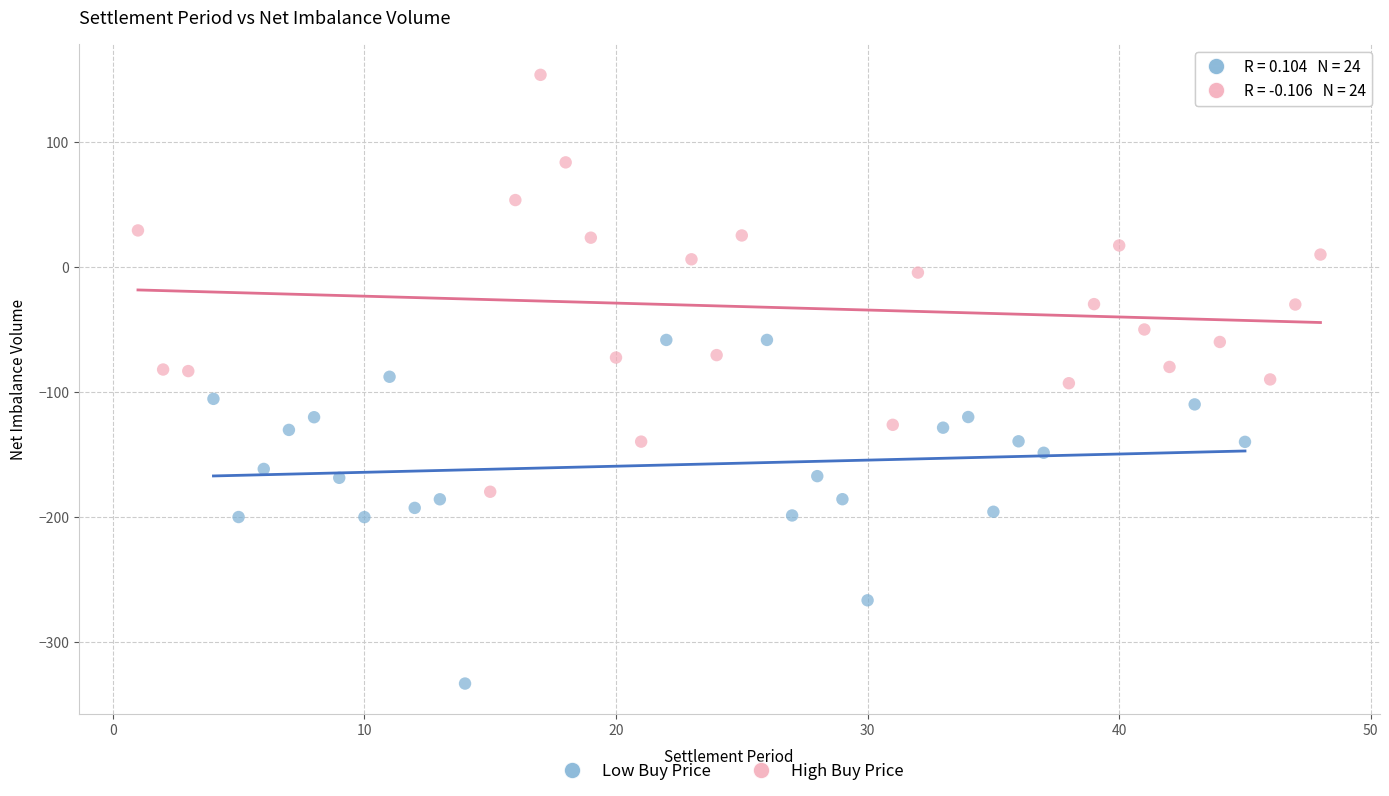

What are all the series names shown in the legend?

Low Buy Price, High Buy Price